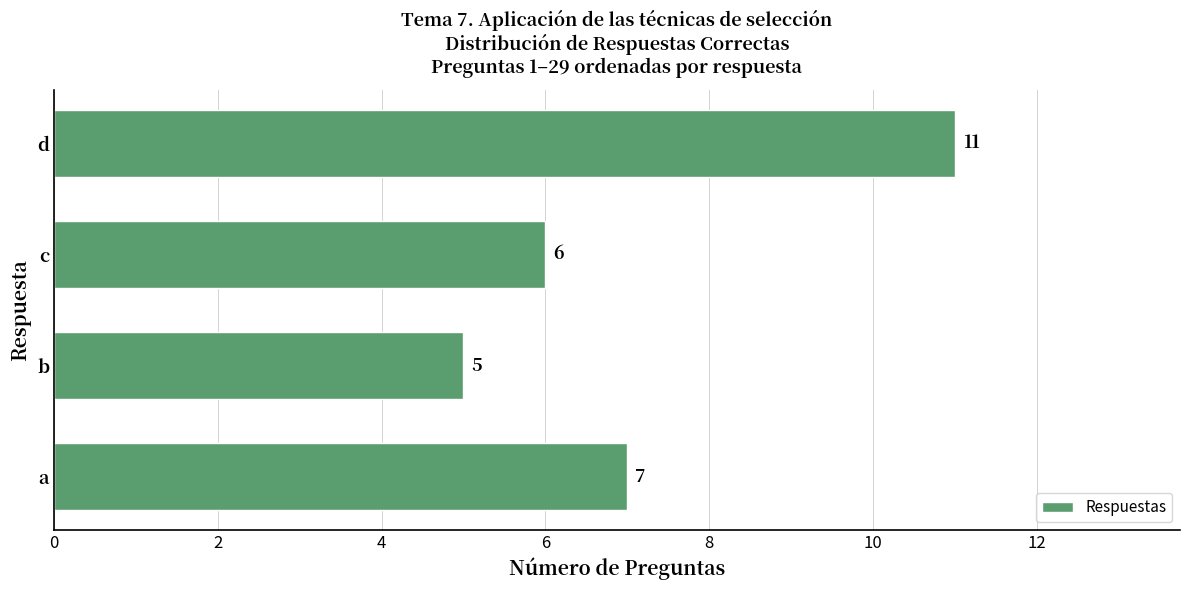

Does the chart contain any negative values?

No